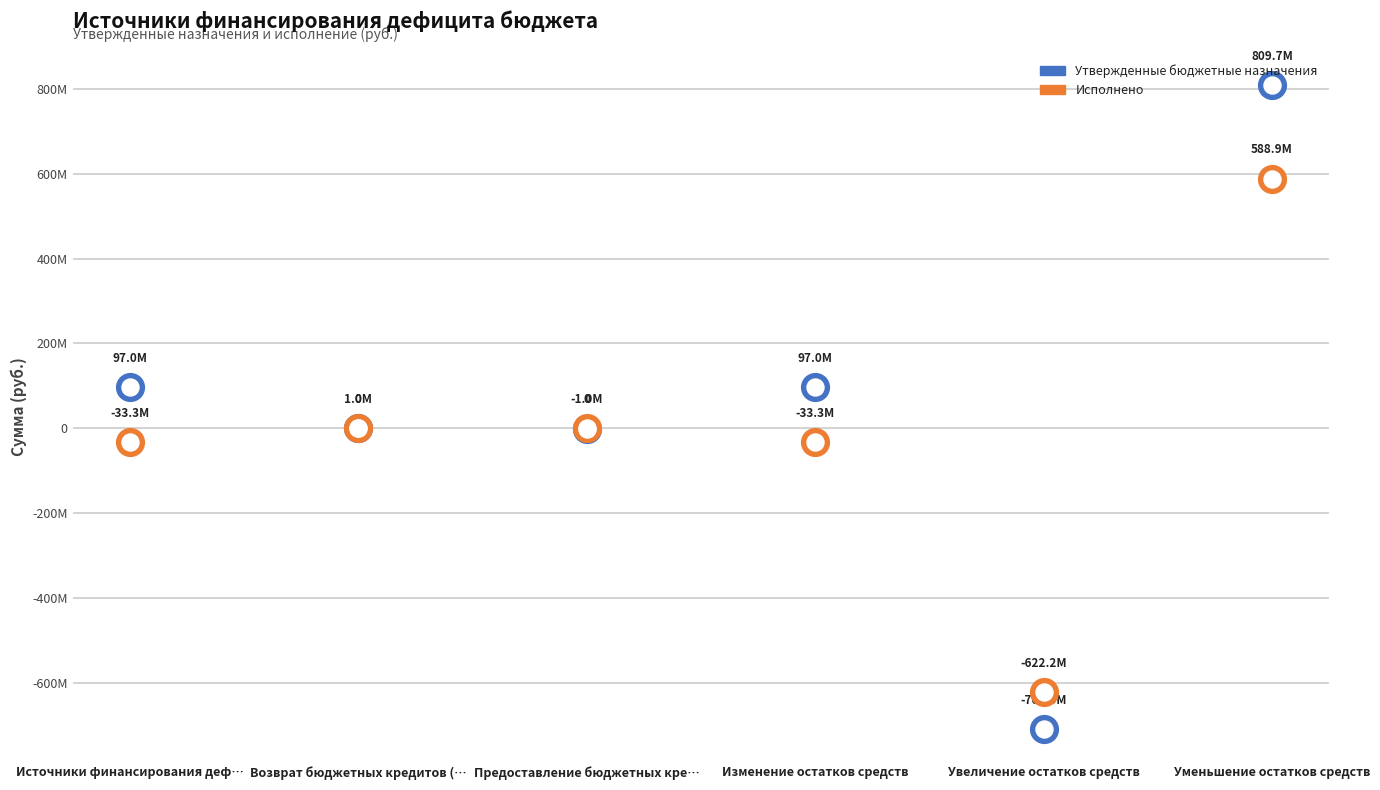

What is the total value across all series at Увеличение остатков средств?

-1331756780.4